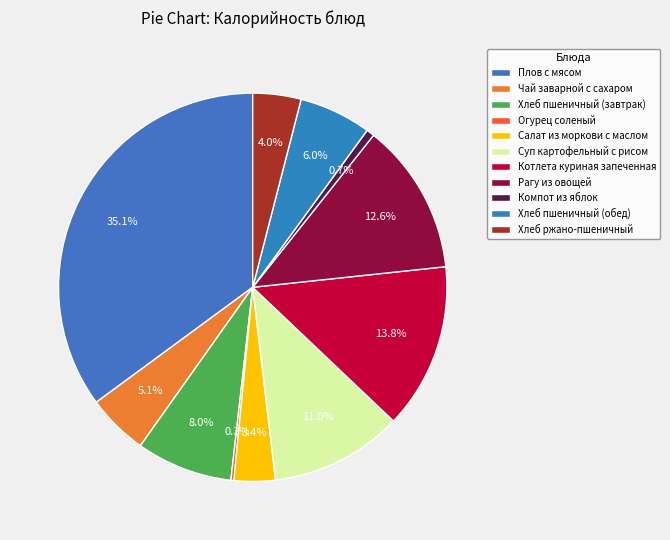

To the nearest percent, what percentage of the pie is Рагу из овощей?

13%